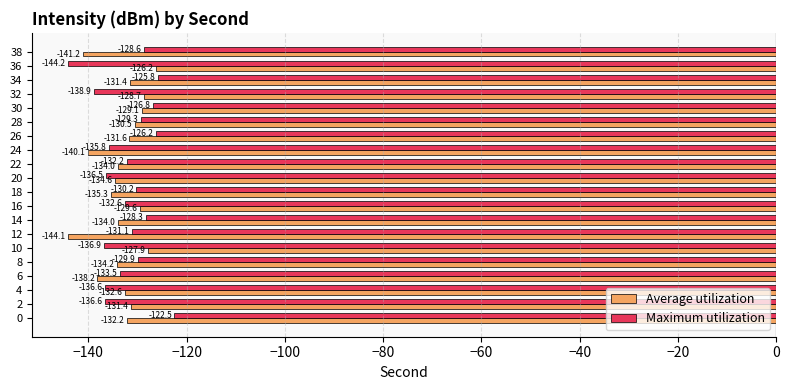

How many categories are shown in the chart?

20